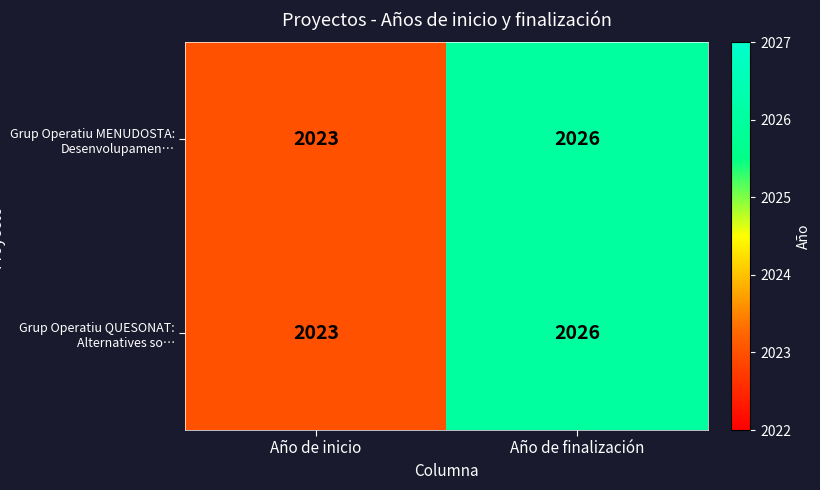

At which category is the sum across all series the highest?

Año de finalización